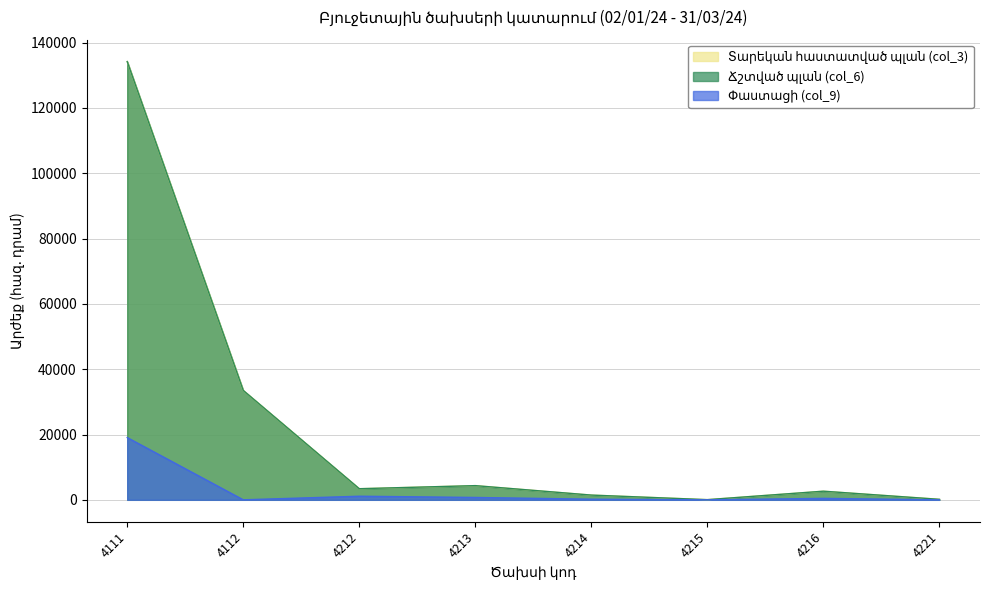

Which category has the lowest value across all series?

4112